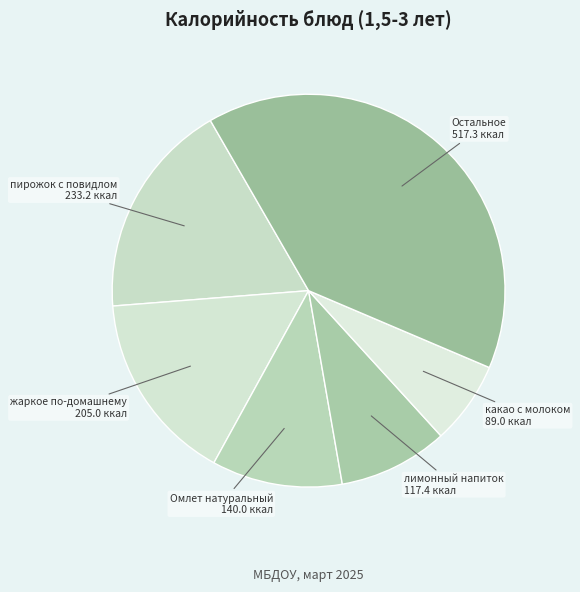

How many segments does this pie chart have?

6